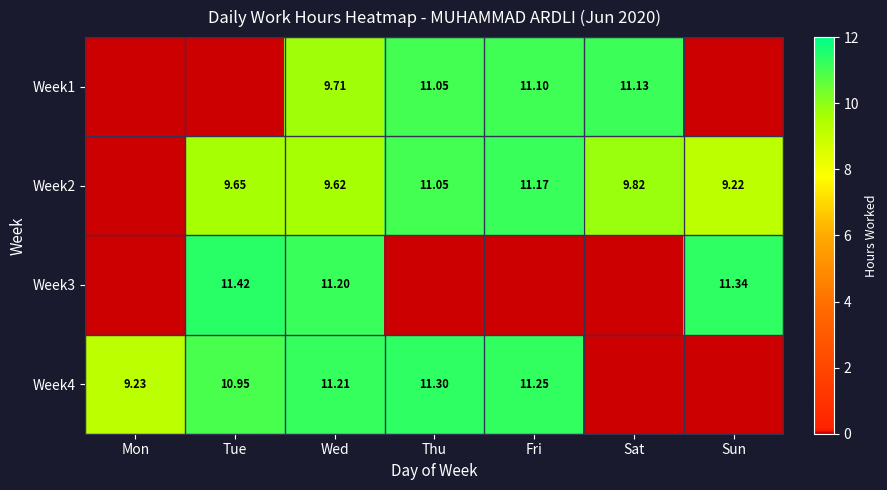

The value of Week4 at Sat is 0.0. True or false?

True